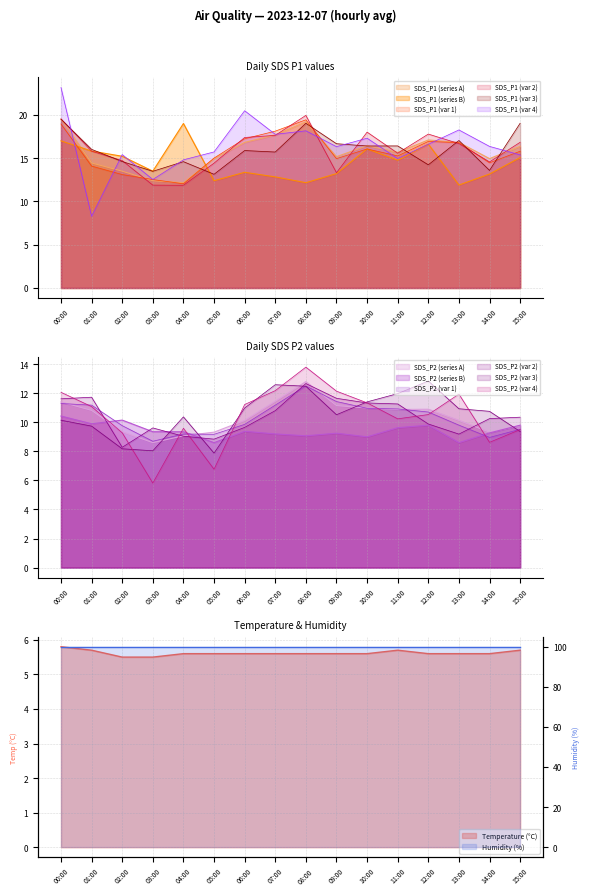

At which category does Temp reach its first local peak?

11:00